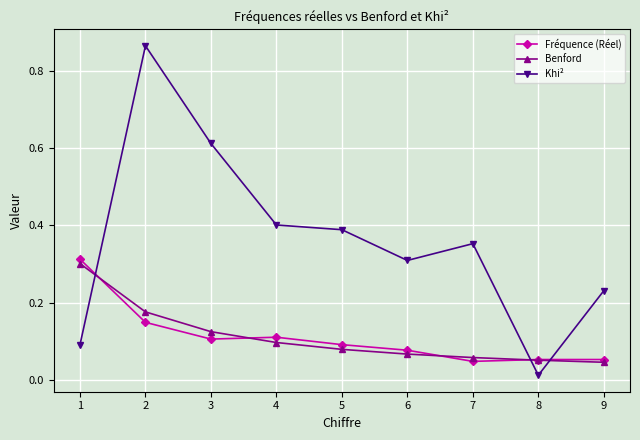

Rank the series at 3 from highest to lowest value.

Khi², Benford, Fréquence (Réel)